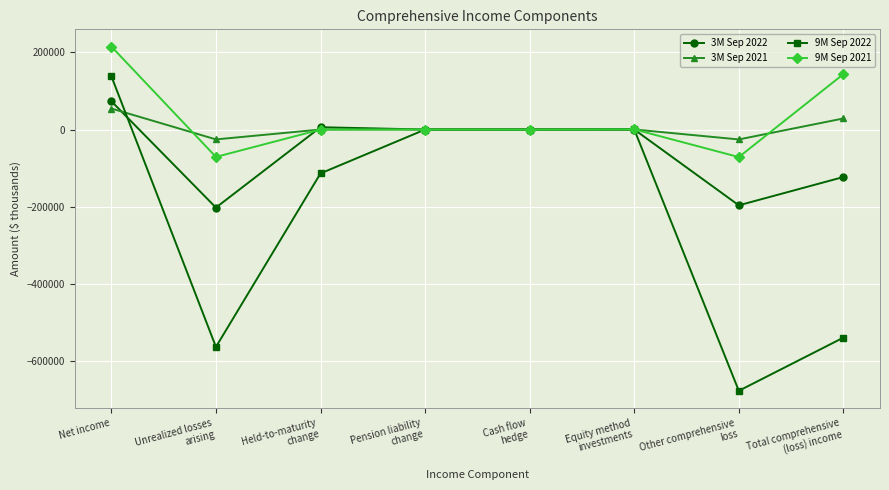

What is the label of the 1st point from the right?

Total comprehensive
(loss) income